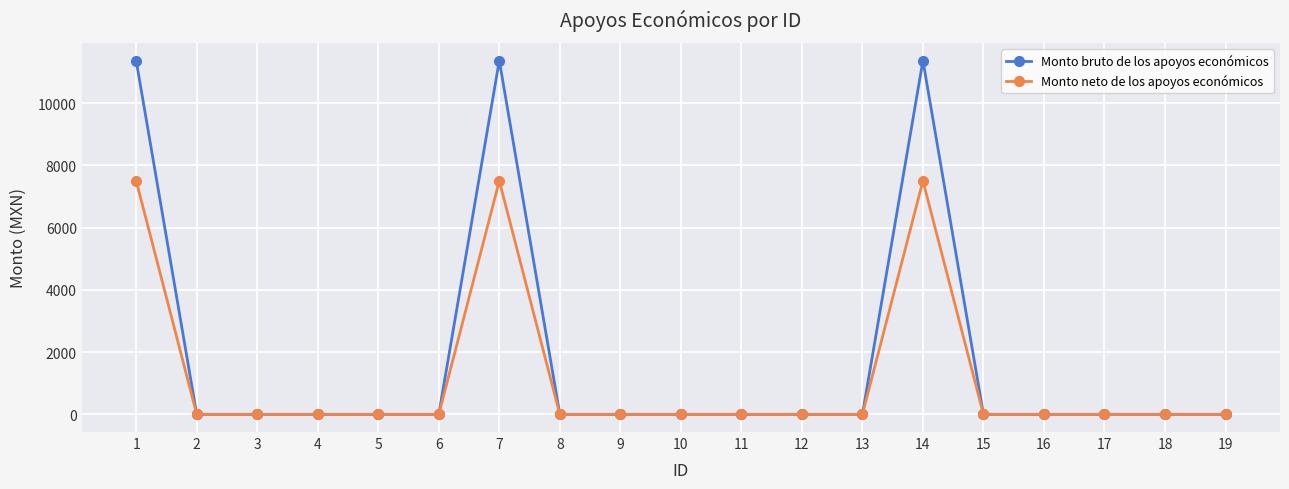

What is the value of the Monto bruto de los apoyos económicos point at the 1st from the left?

11363.6